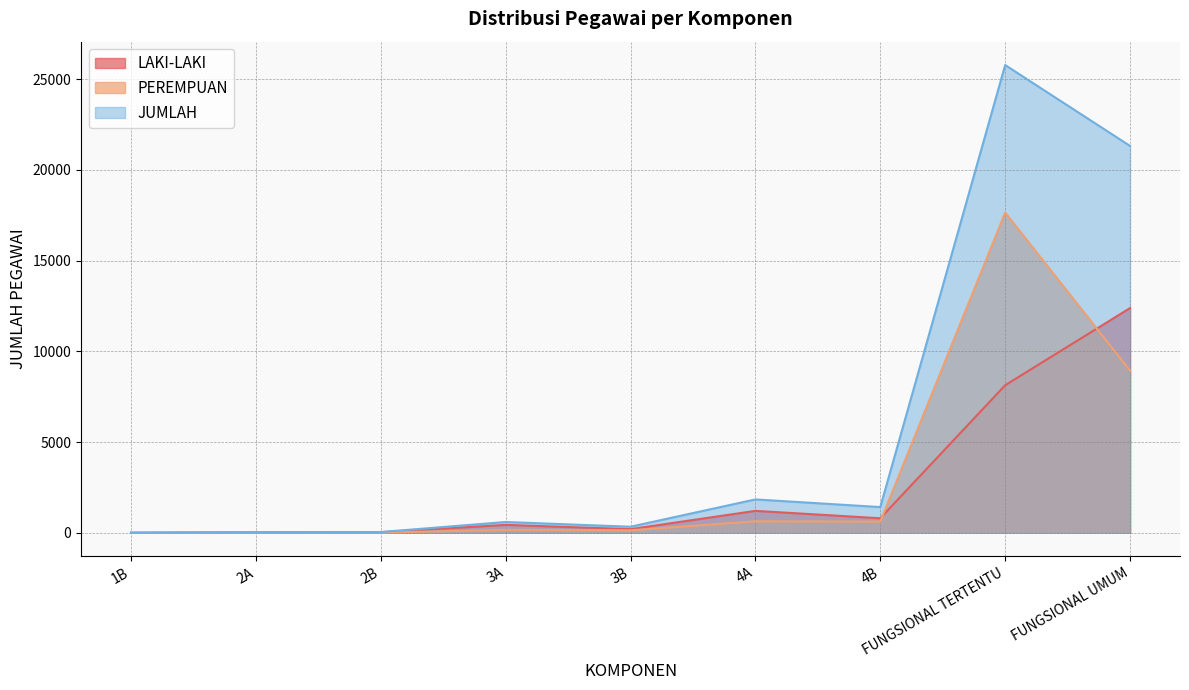

At which category does PEREMPUAN reach its first local valley?

3B